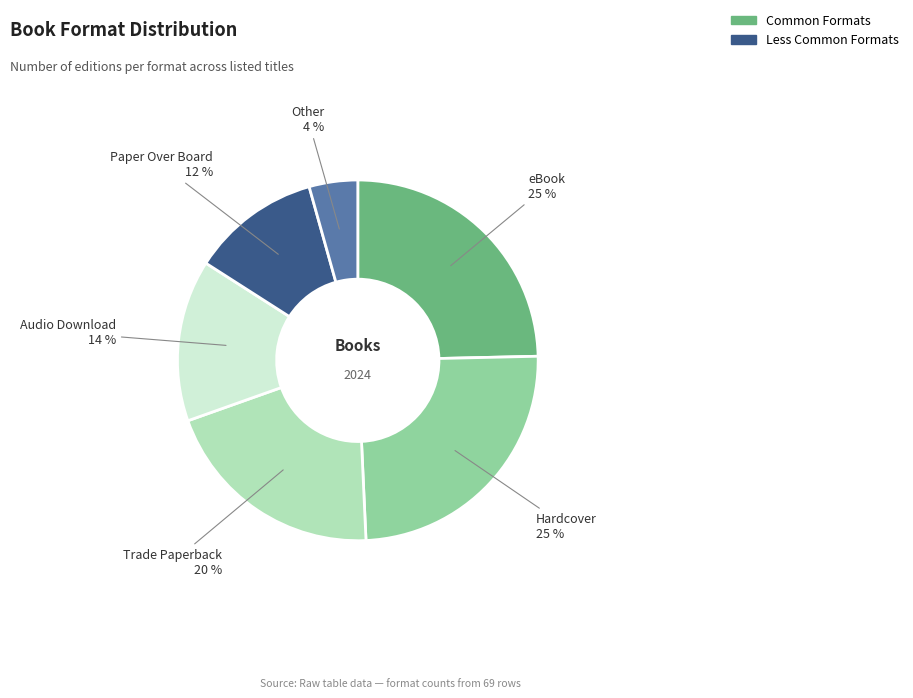

To the nearest percent, what is the average slice percentage?

17%